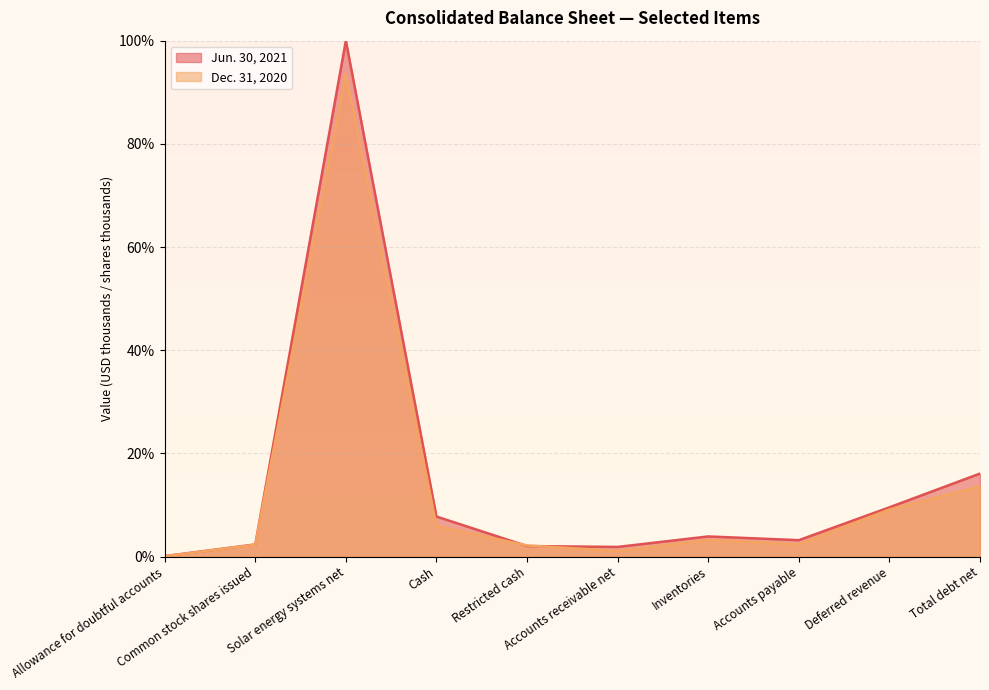

Which series has the widest spread of values?

Jun. 30, 2021